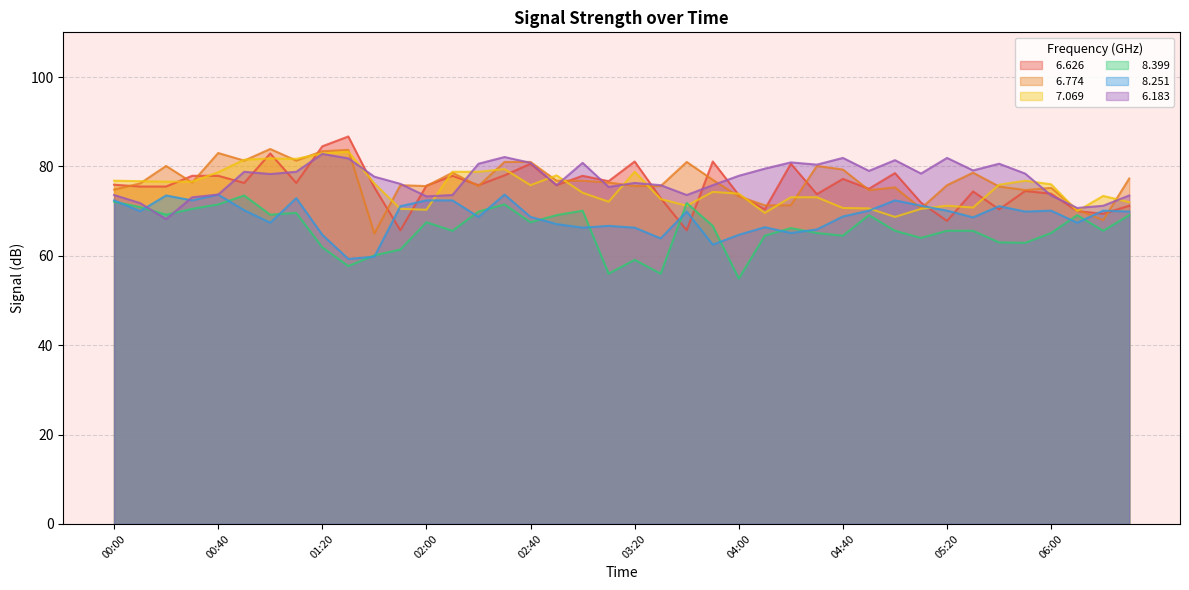

What is the sum of the   6.626 values at 05:10 and 02:50?

147.7